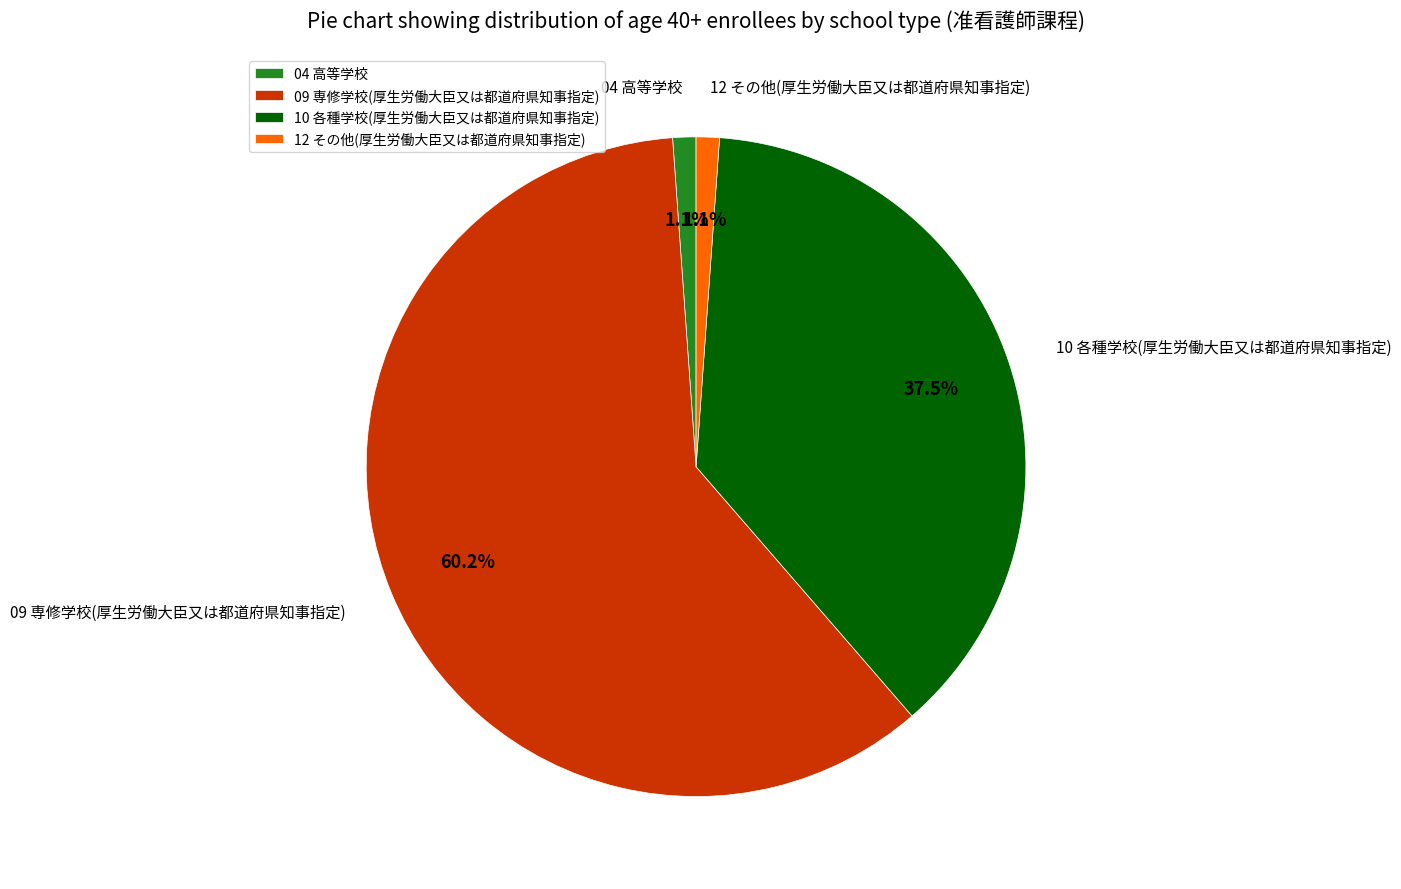

Count the number of slices in the pie.

4